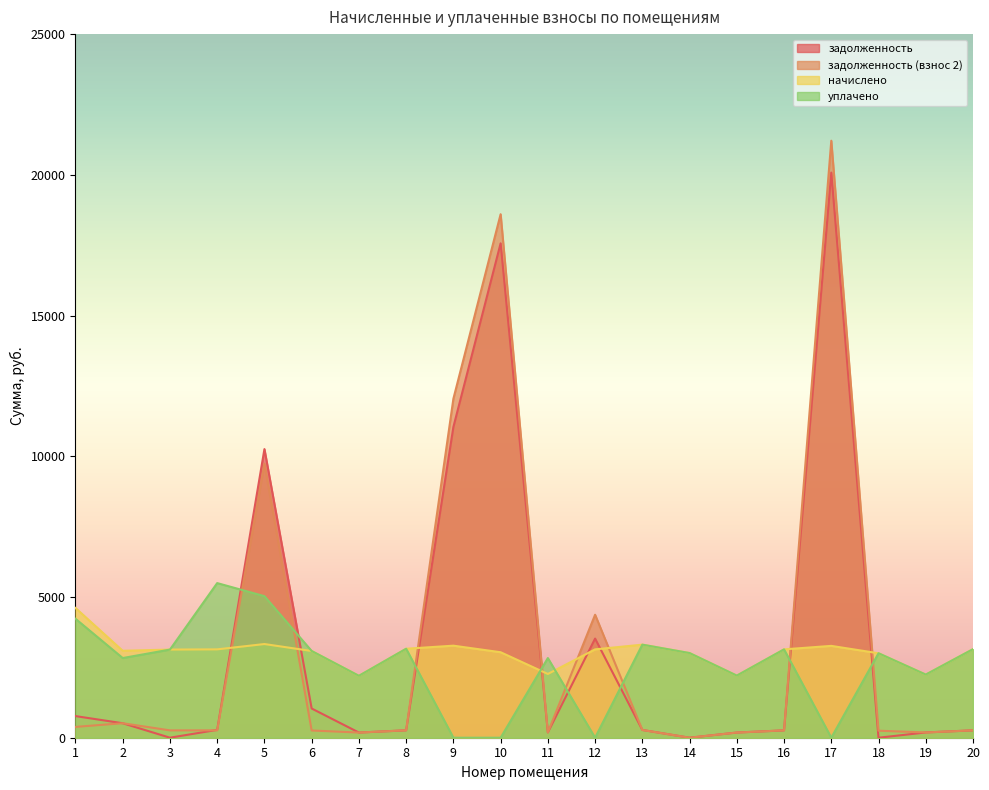

List the series in order of their peak value, lowest first.

начислено, уплачено, задолженность, задолженность (взнос 2)